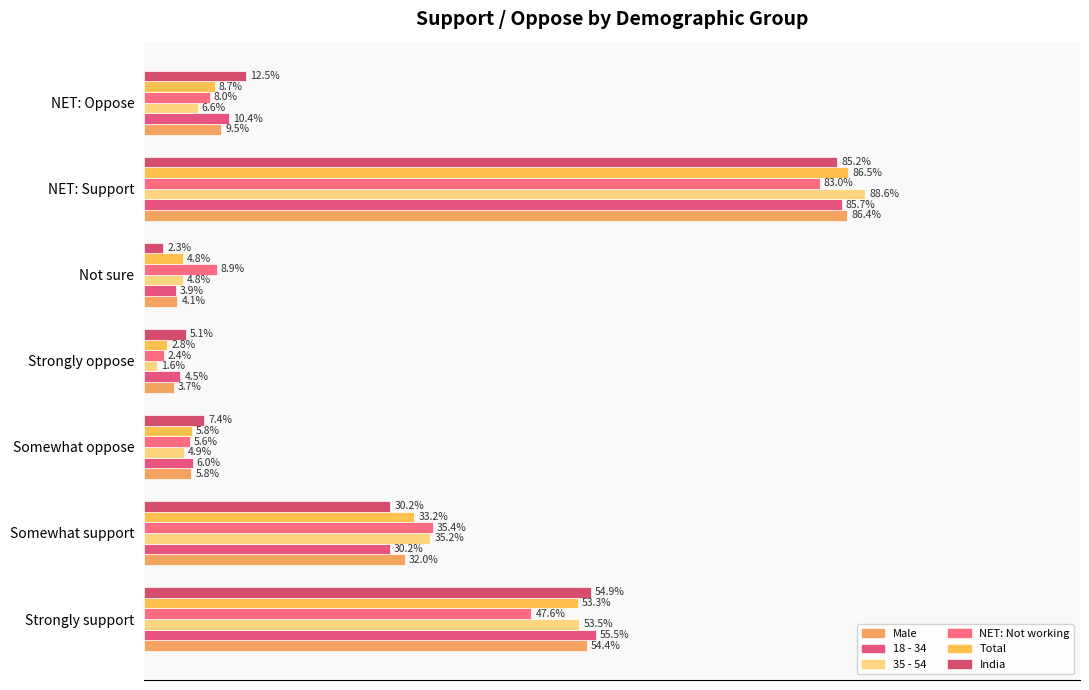

Reading left to right, transcribe all the data shown in this chart.

Male: 54.4	32.0	5.8	3.7	4.1	86.4	9.5
18 - 34: 55.5	30.2	6.0	4.5	3.9	85.7	10.4
35 - 54: 53.5	35.2	4.9	1.6	4.8	88.6	6.6
NET: Not working: 47.6	35.4	5.6	2.4	8.9	83.0	8.0
Total: 53.3	33.2	5.8	2.8	4.8	86.5	8.7
India: 54.9	30.2	7.4	5.1	2.3	85.2	12.5